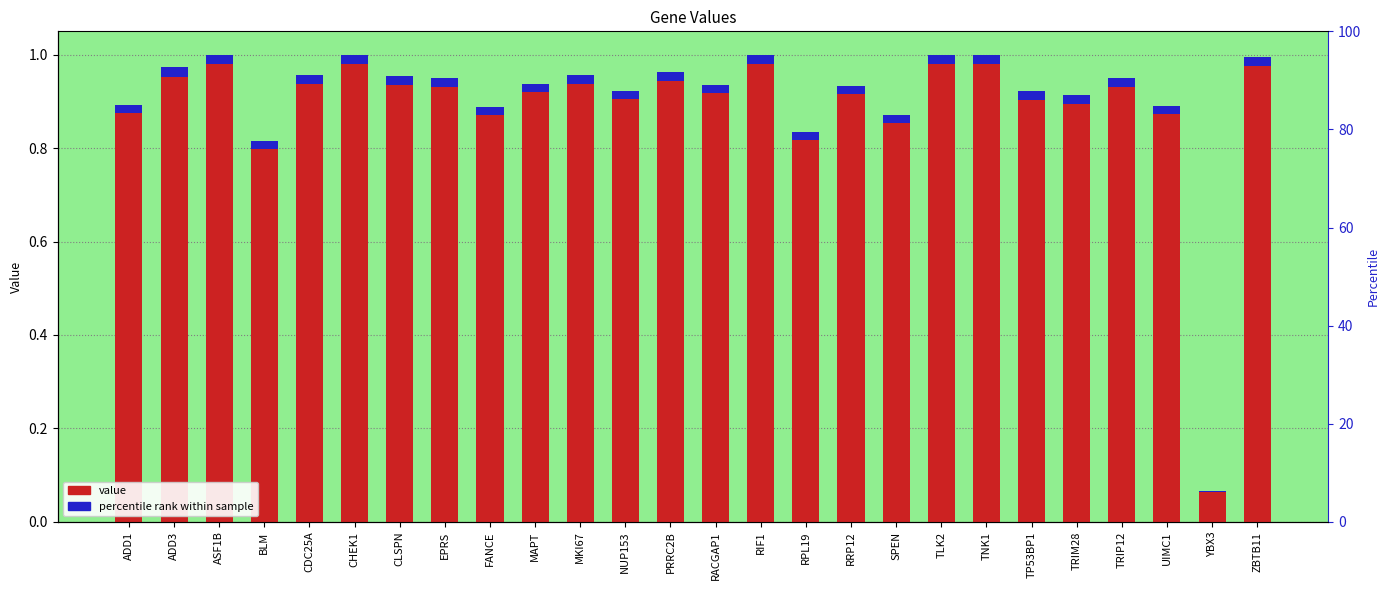

Between CDC25A and RRP12, which series saw the biggest shift?

value